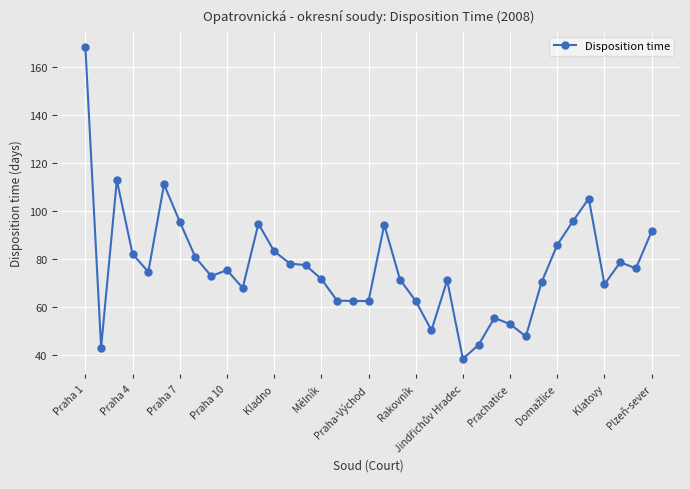

What is the greatest value displayed?

168.6